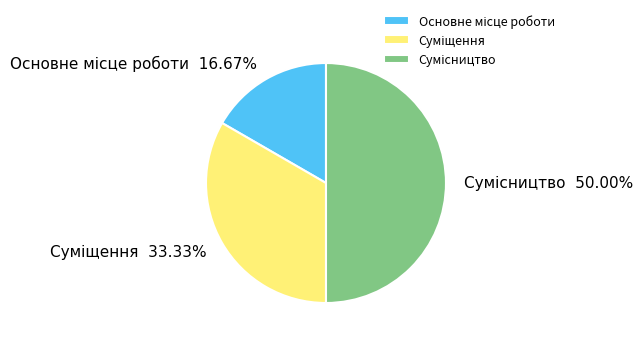

To the nearest percent, what is the difference between the Суміщення and Сумісництво slice percentages?

17%